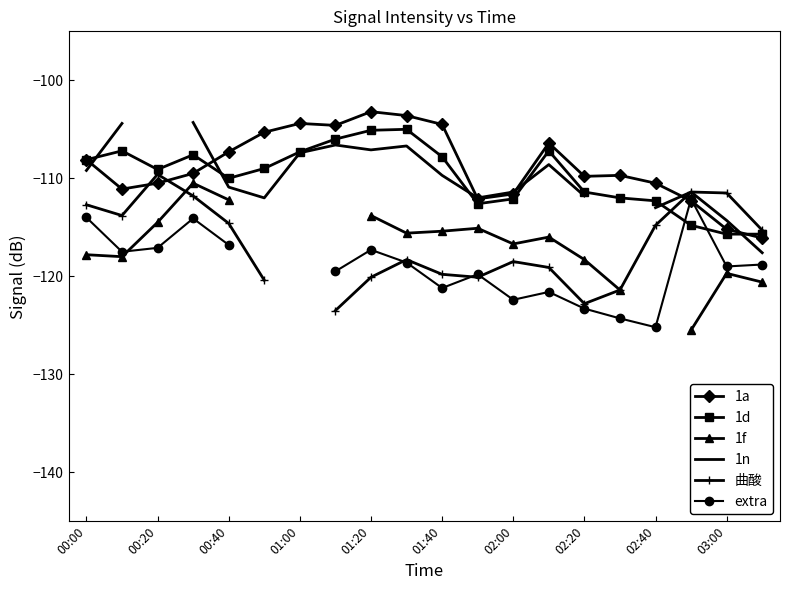

True or false: 1d has a value of -29.5 at 03:00.

False